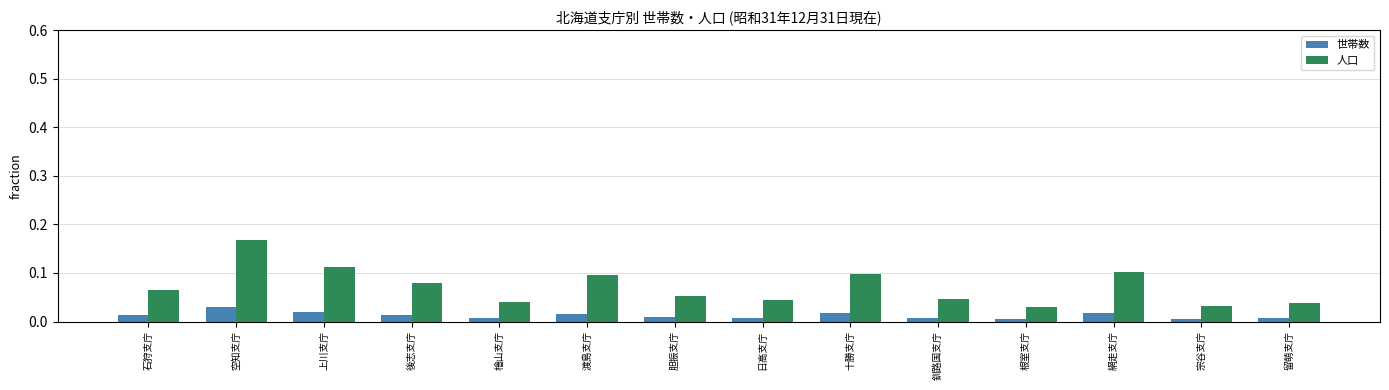

How many 世帯数 values are between 0 and 1?

14